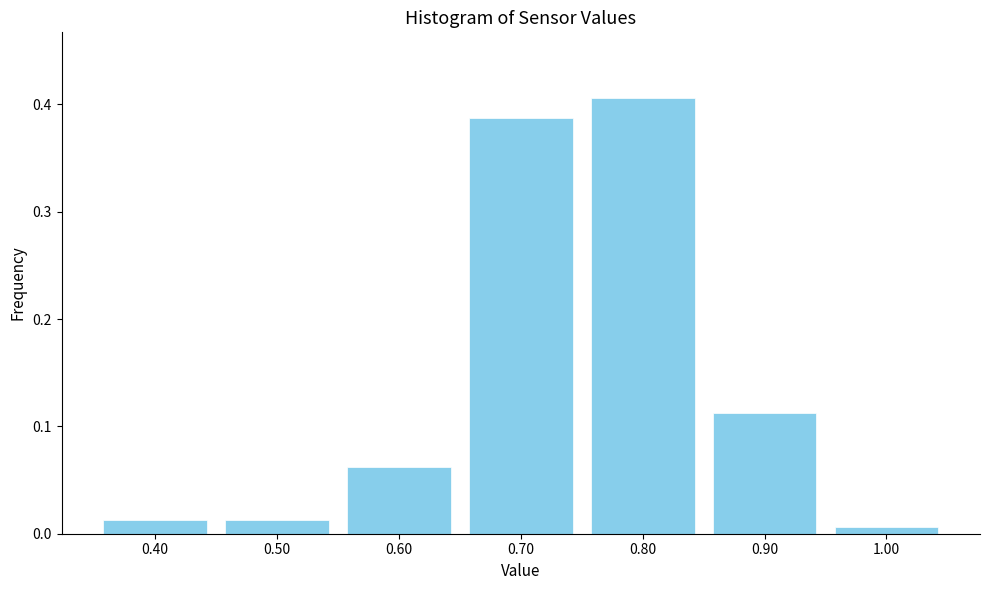

What is the height of the bar covering 0.75 to 0.85 on the x-axis? The values are not printed on the chart, so give them approximately, as read against the axis.

0.41